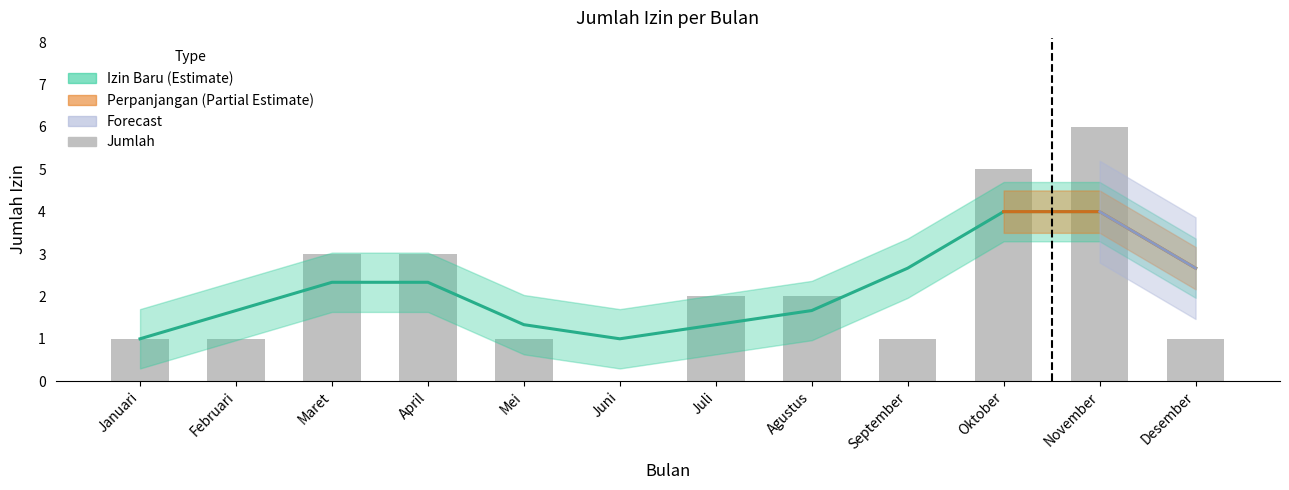

What is the change in value from Agustus to Desember?

-1